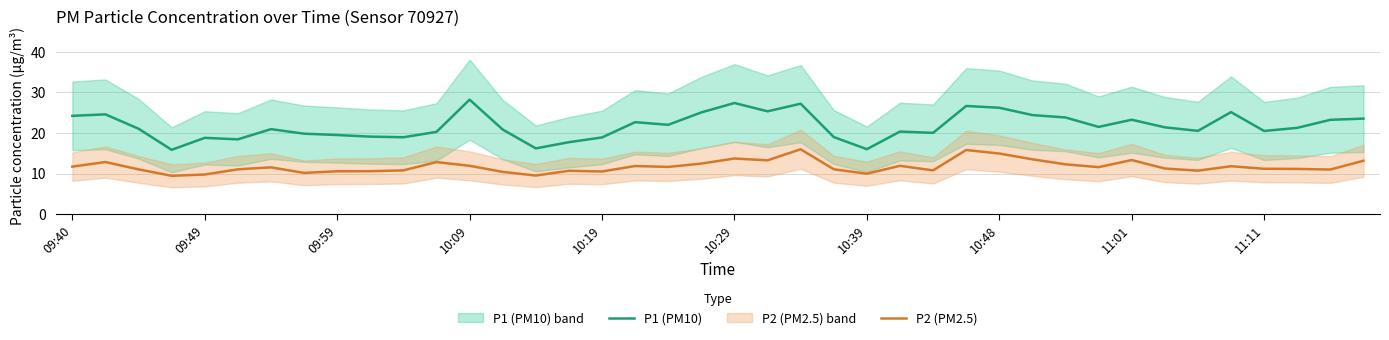

What is the highest value of the P2 (PM2.5) series?

16.0